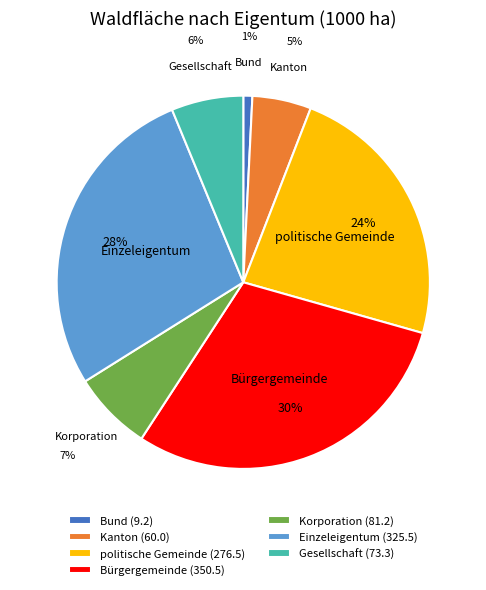

To the nearest percent, what portion does politische Gemeinde represent?

24%